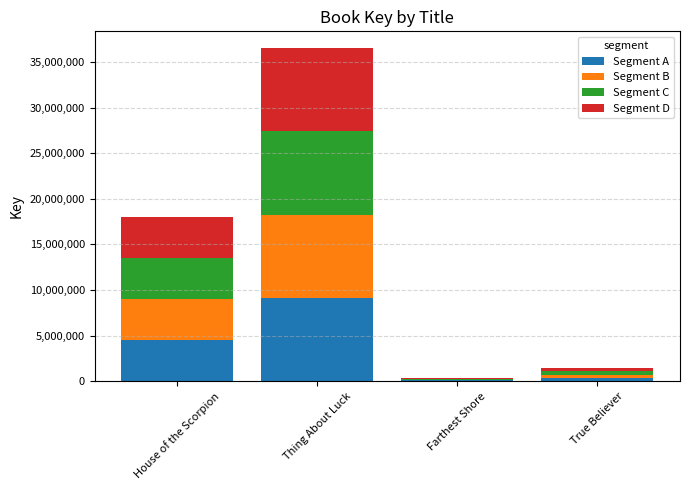

At which category is the sum across all series the highest?

Thing About Luck